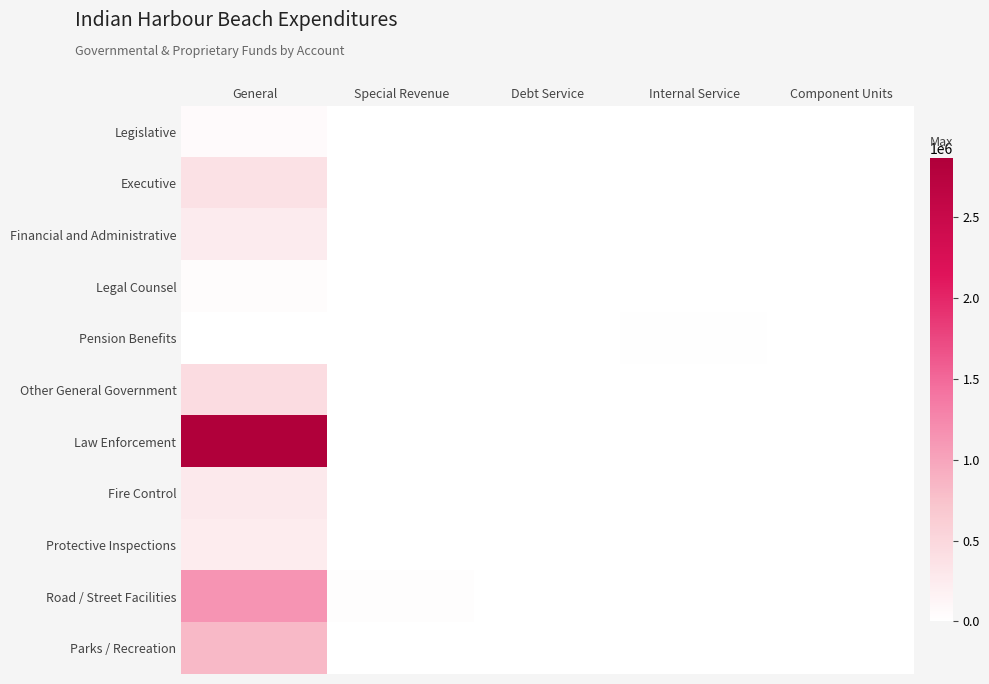

Rank the series at General from highest to lowest value.

Law Enforcement, Road / Street Facilities, Parks / Recreation, Other General Government, Executive, Fire Control, Financial and Administrative, Protective Inspections, Legislative, Legal Counsel, Pension Benefits